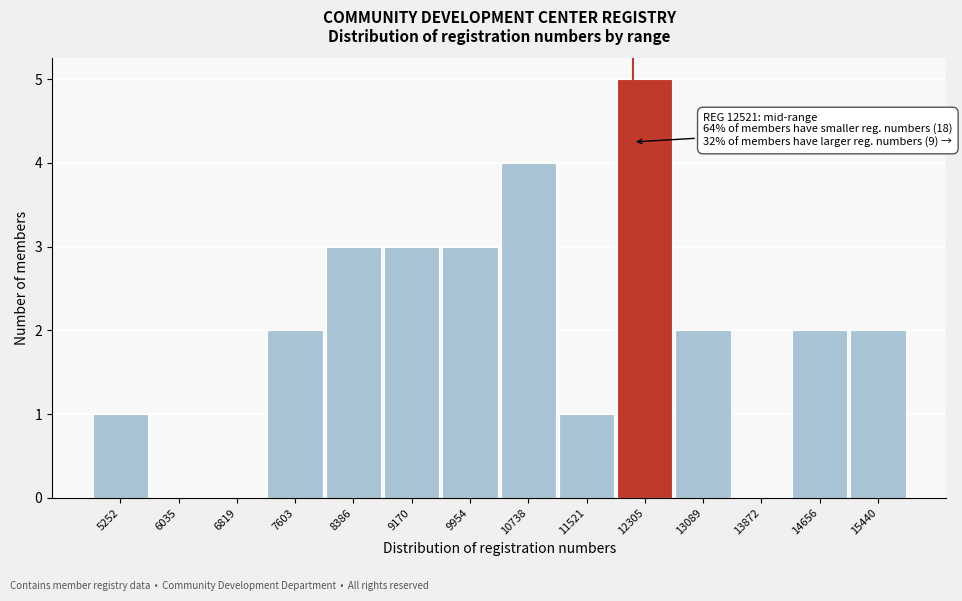

Reading left to right, what are all the values shown in this chart?

5252=1	6035=0	6819=0	7603=2	8386=3	9170=3	9954=3	10738=4	11521=1	12305=5	13089=2	13872=0	14656=2	15440=2